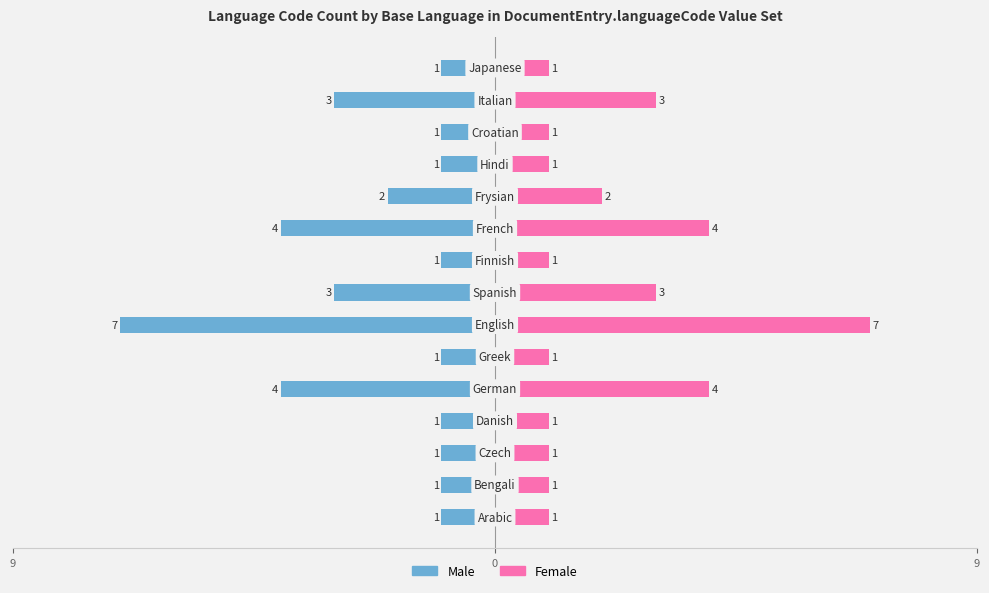

Does the chart contain stacked bars?

No